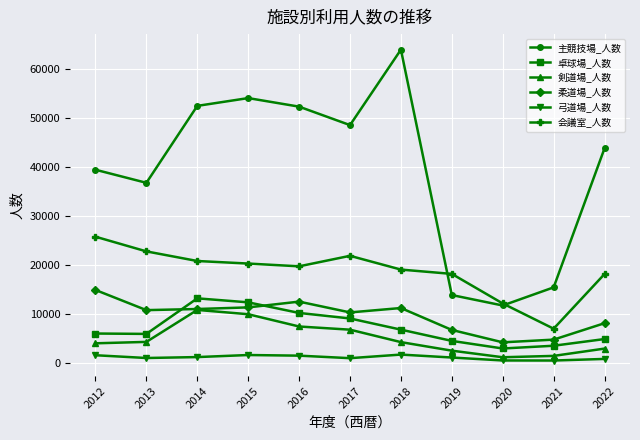

At 2012, list the series in order from smallest to largest.

弓道場_人数, 剣道場_人数, 卓球場_人数, 柔道場_人数, 会議室_人数, 主競技場_人数